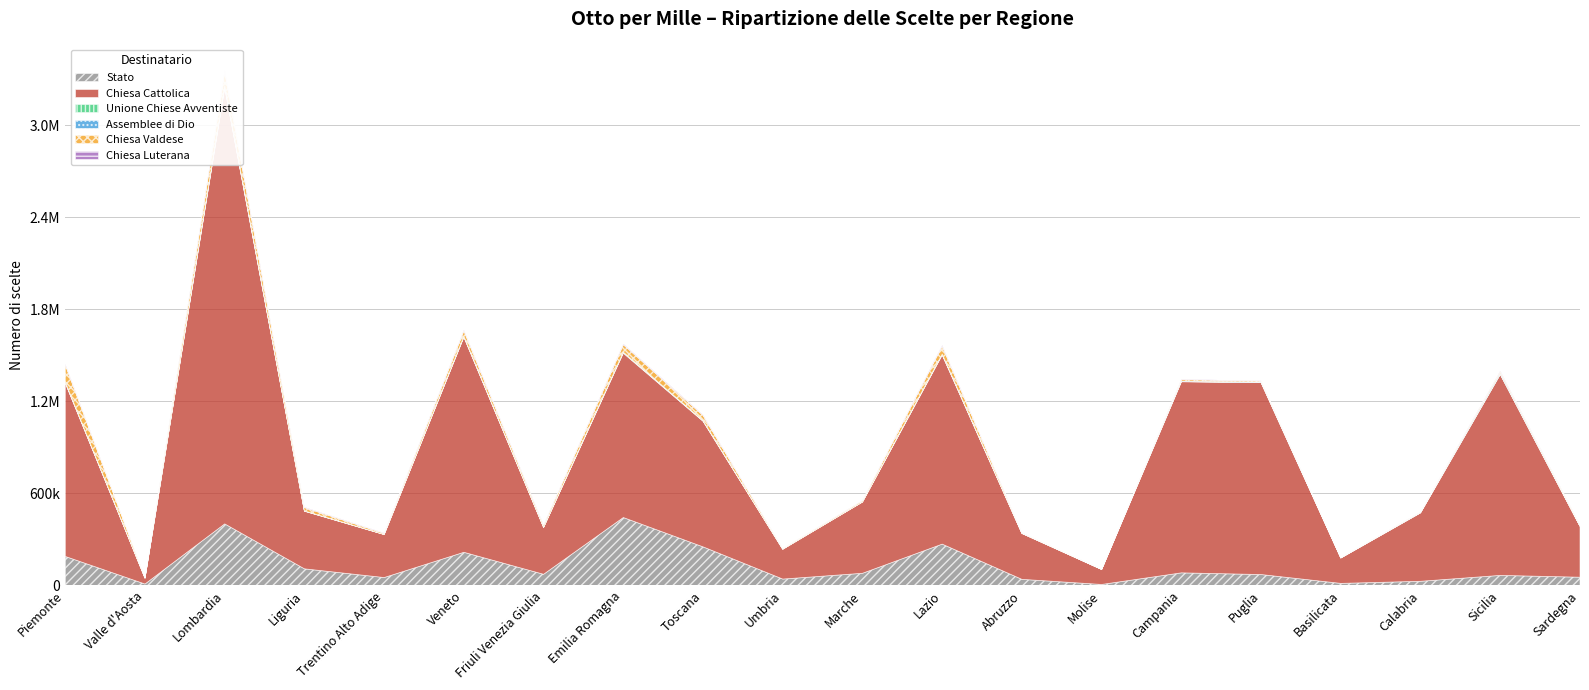

Reading right to left, what are all the values shown in this chart?

Stato: 53605	65488	27062	13401	71075	82080	6419	39733	269475	79284	41565	251694	442961	72729	216198	51507	108379	401488	9288	189214
Chiesa Cattolica: 332186	1310014	446222	165543	1251322	1246169	97921	299286	1233120	464719	194609	819080	1071847	305481	1403107	280531	375717	2843957	38479	1131440
Unione Chiese Avventiste: 627	2826	443	199	1154	1278	91	349	3244	590	243	2660	4134	883	2828	490	1208	5632	118	2352
Assemblee di Dio: 298	7728	1427	611	3151	3879	108	432	2869	522	189	1680	2635	534	2285	283	673	6474	99	3702
Chiesa Valdese: 7760	9535	2973	1381	6069	9043	606	3093	51430	7747	4126	33613	48363	13106	36186	6971	21414	92692	1853	112264
Chiesa Luterana: 888	2451	615	151	1207	2008	78	374	5398	854	438	3489	4776	2197	4666	1806	2548	9946	156	5187